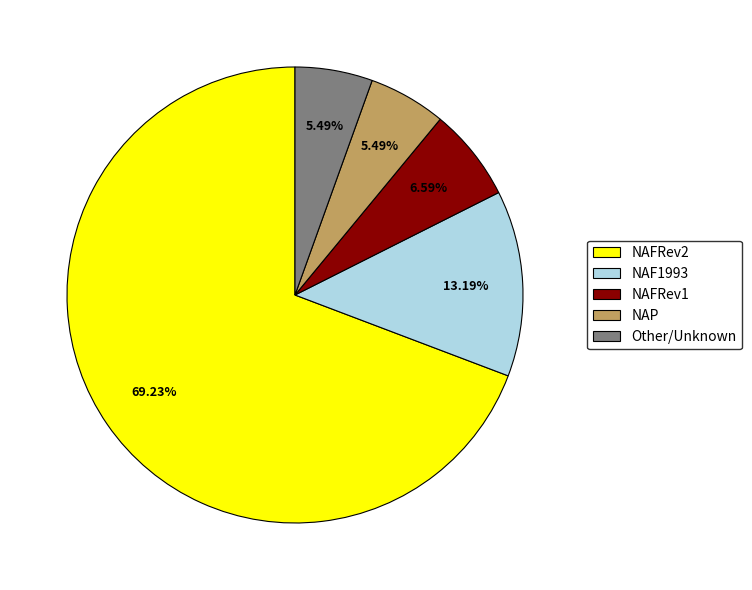

How many slices are in this pie chart?

5